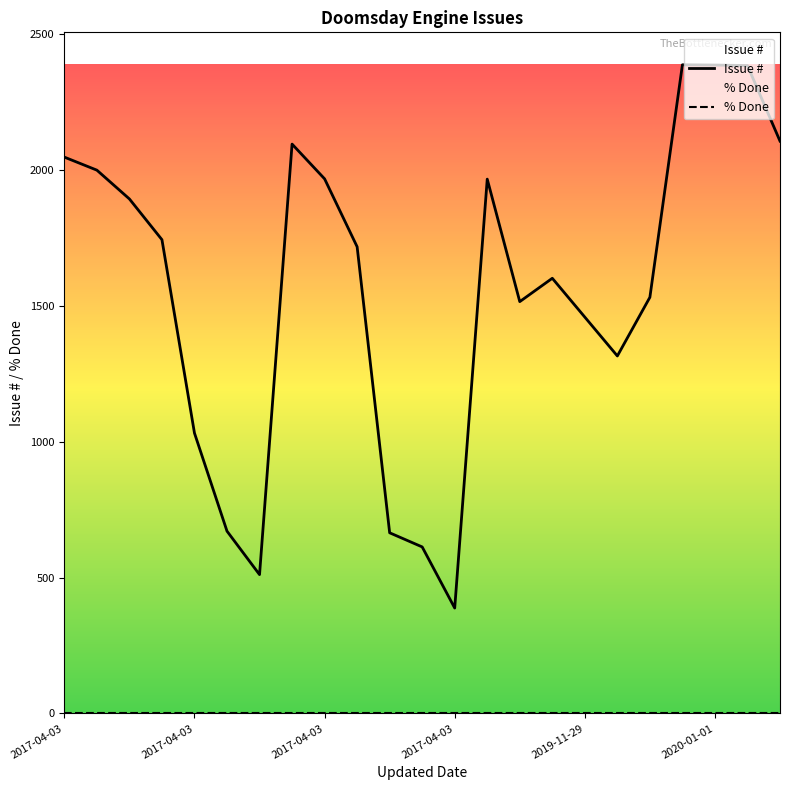

Which category has the highest value across all series?

19